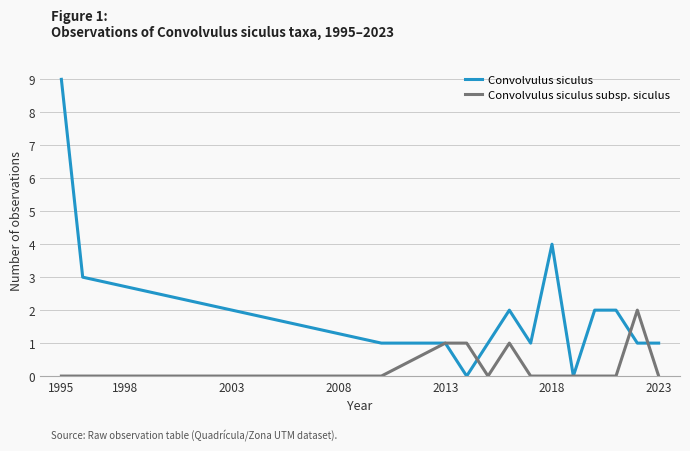

Which series has the largest total across all categories?

Convolvulus siculus